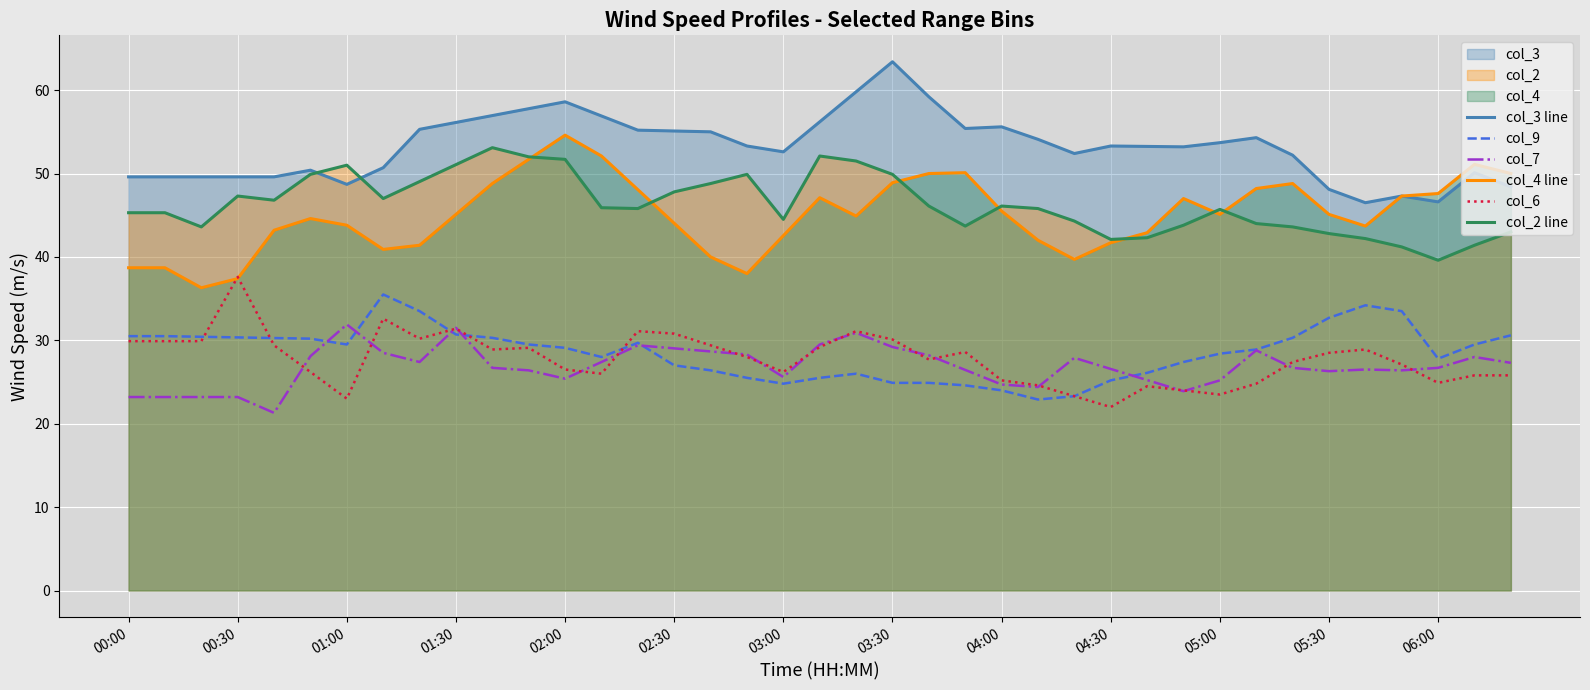

Which category has the highest value across all series?

03:30